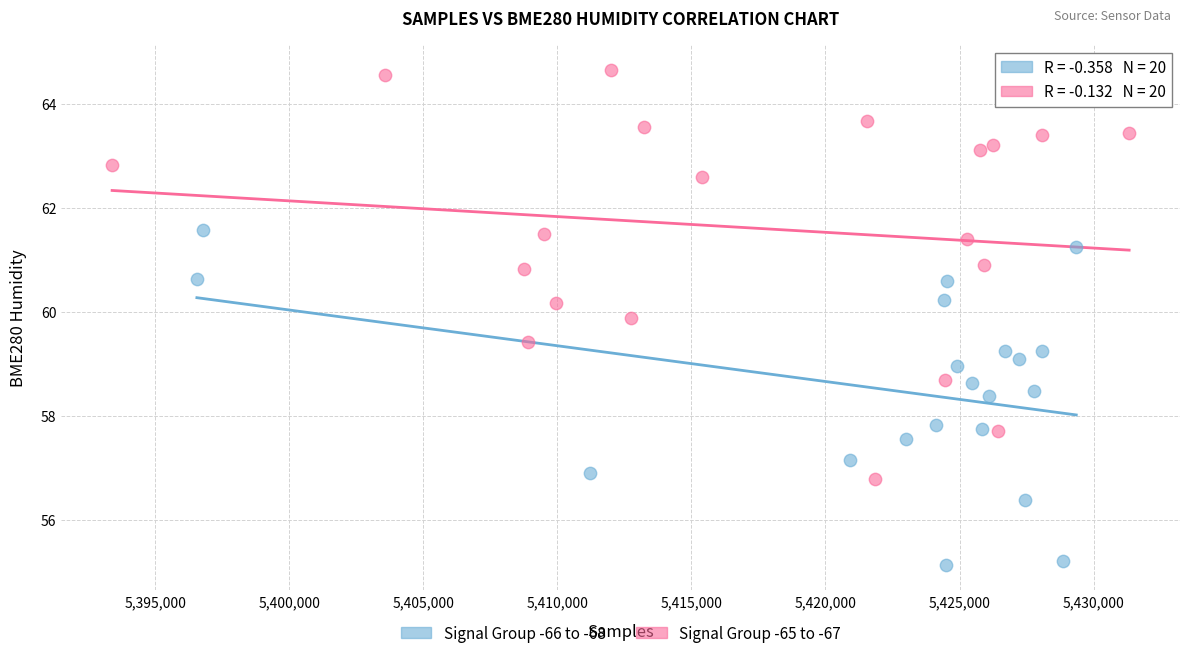

Which series reaches the maximum Y coordinate?

Signal Group -65 to -67